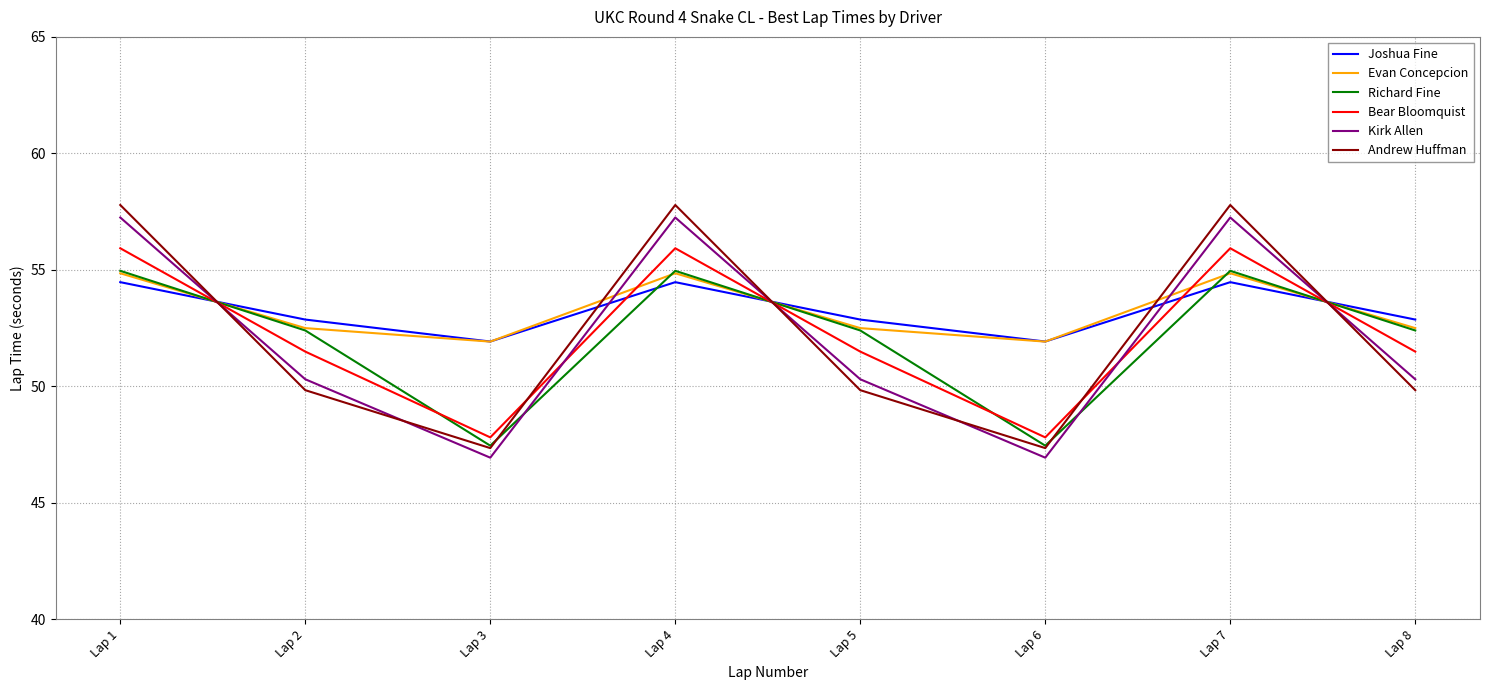

Reading left to right, transcribe all the data shown in this chart.

Joshua Fine: 54.5	52.9	51.9	54.5	52.9	51.9	54.5	52.9
Evan Concepcion: 54.9	52.5	51.9	54.9	52.5	51.9	54.9	52.5
Richard Fine: 55.0	52.4	47.5	55.0	52.4	47.5	55.0	52.4
Bear Bloomquist: 55.9	51.5	47.8	55.9	51.5	47.8	55.9	51.5
Kirk Allen: 57.2	50.3	46.9	57.2	50.3	46.9	57.2	50.3
Andrew Huffman: 57.8	49.8	47.4	57.8	49.8	47.4	57.8	49.8